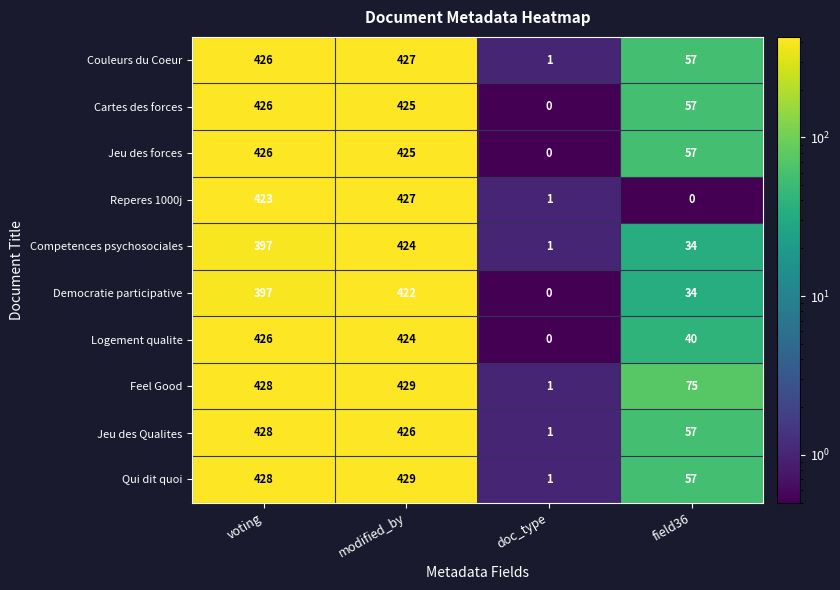

What is the approximate value of Couleurs du Coeur at field36, to the nearest 50?

50